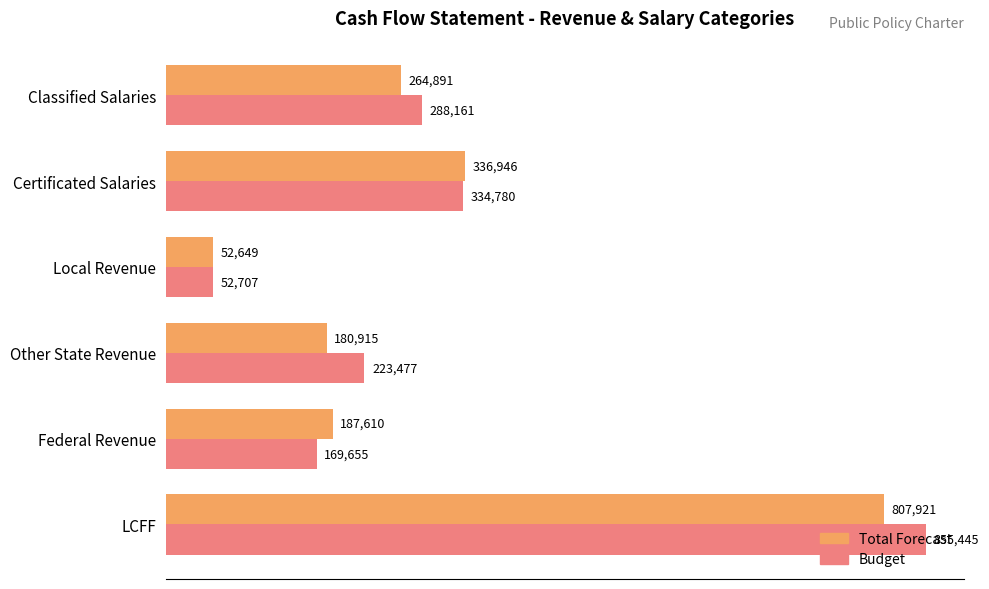

List the labels in order of Budget value, largest first.

LCFF, Certificated Salaries, Classified Salaries, Other State Revenue, Federal Revenue, Local Revenue